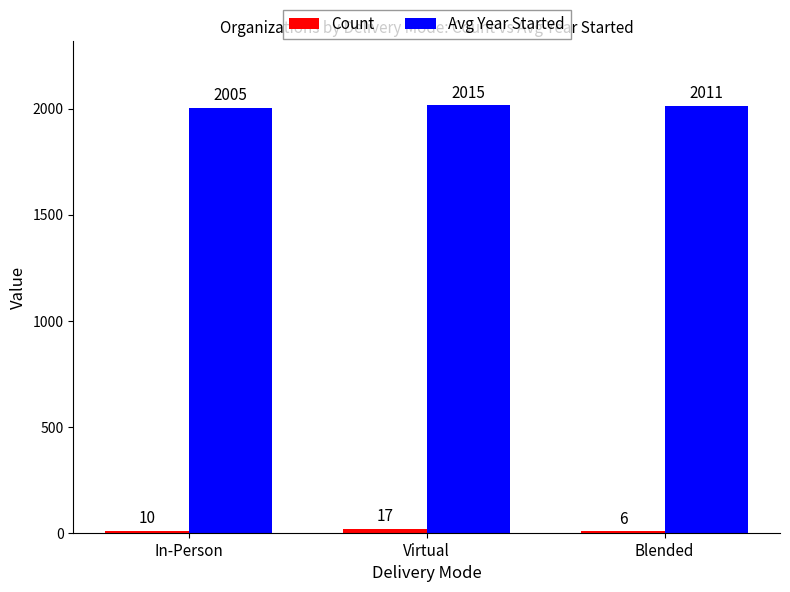

Which label corresponds to the largest value in the chart?

Virtual